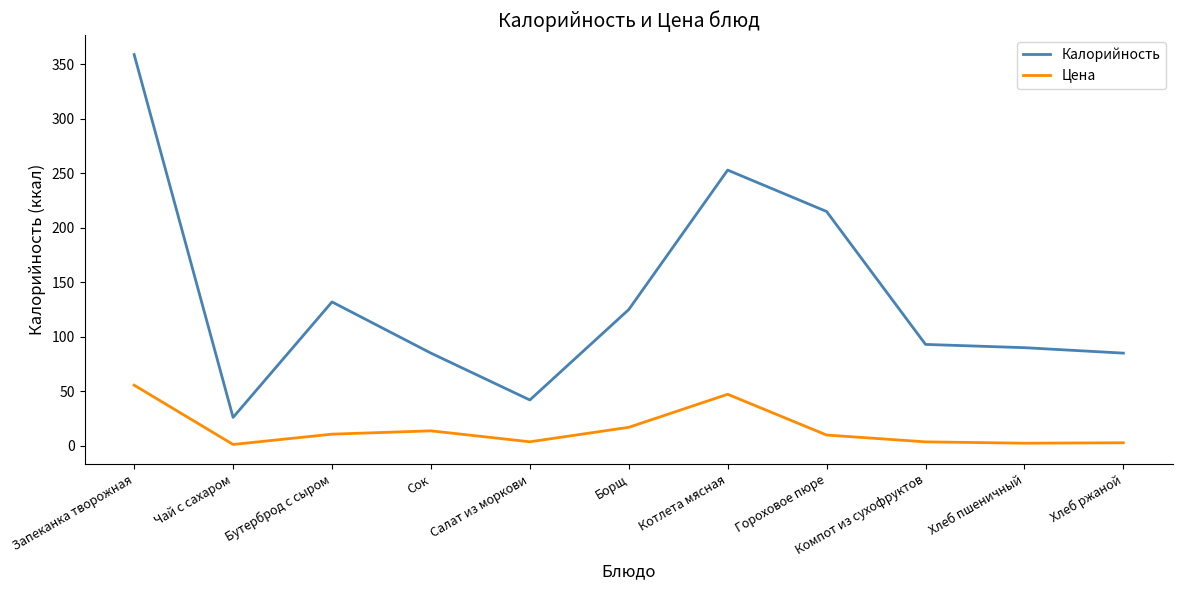

What position from the left is Бутерброд с сыром?

3